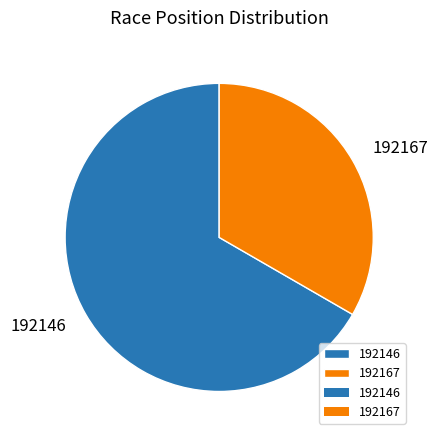

True or false: 192167 accounts for 41% of the total.

False